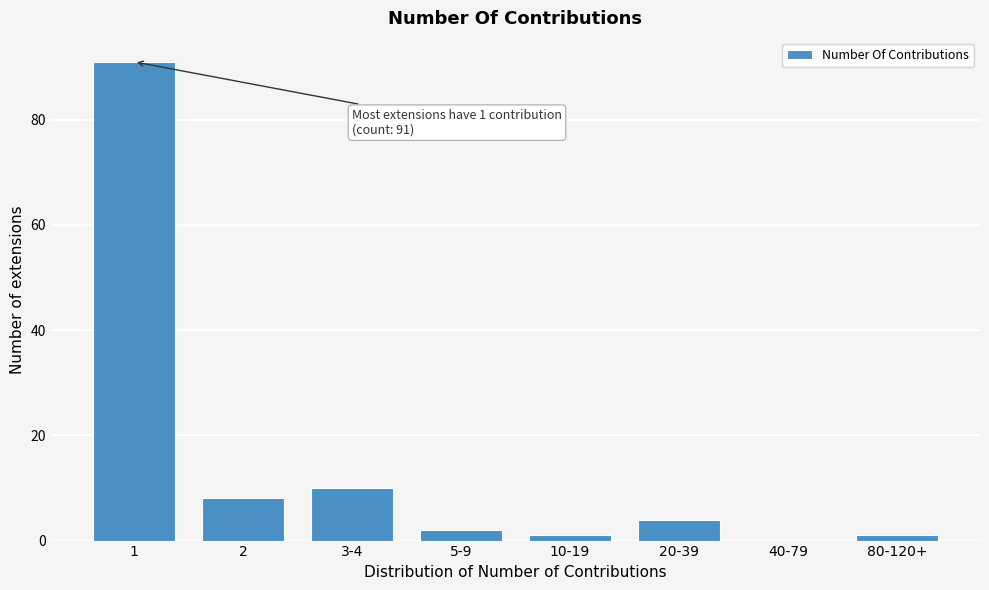

Reading left to right, what are all the values shown in this chart?

1=91	2=8	3-4=10	5-9=2	10-19=1	20-39=4	40-79=0	80-120+=1